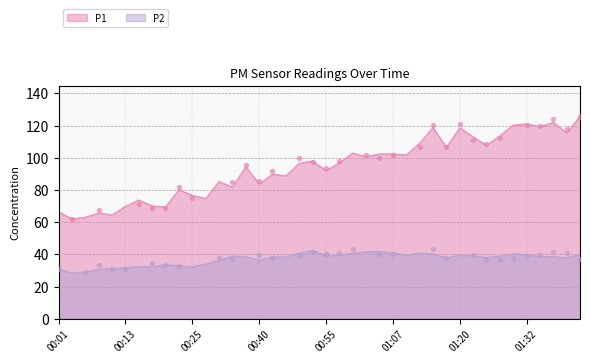

At how many categories does at least one series exceed 113?

9